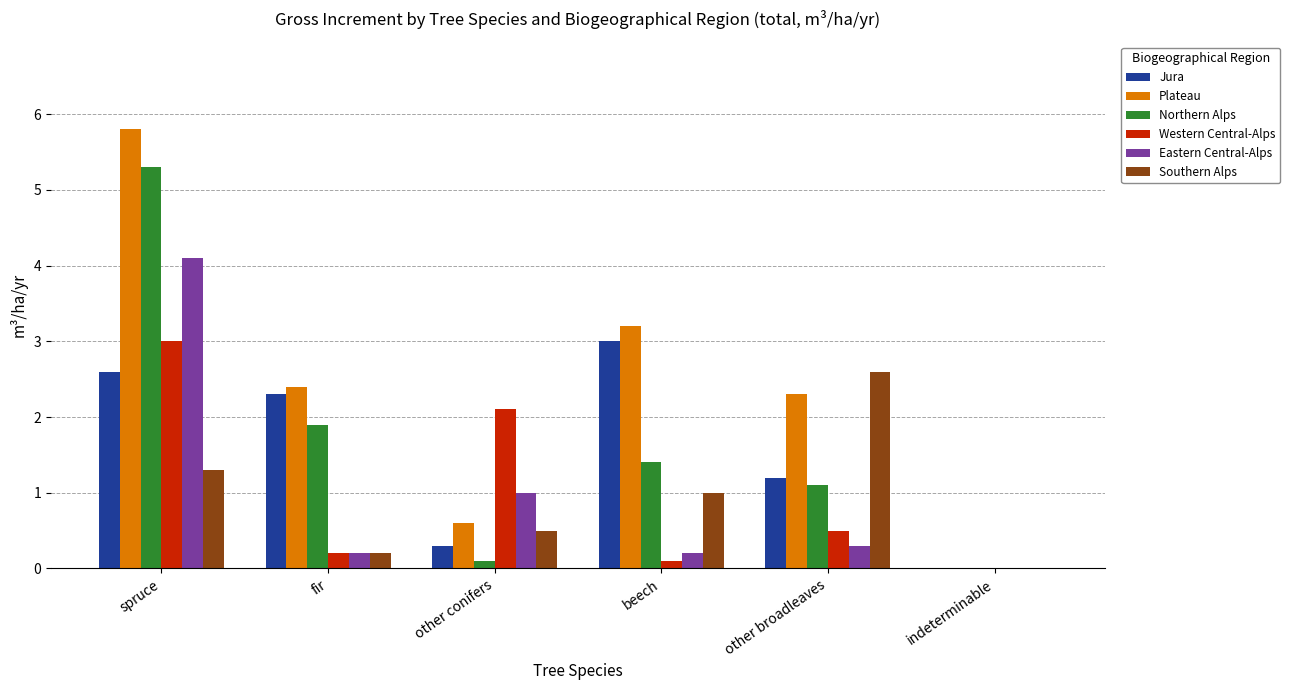

What value does the Jura series have at fir?

2.3